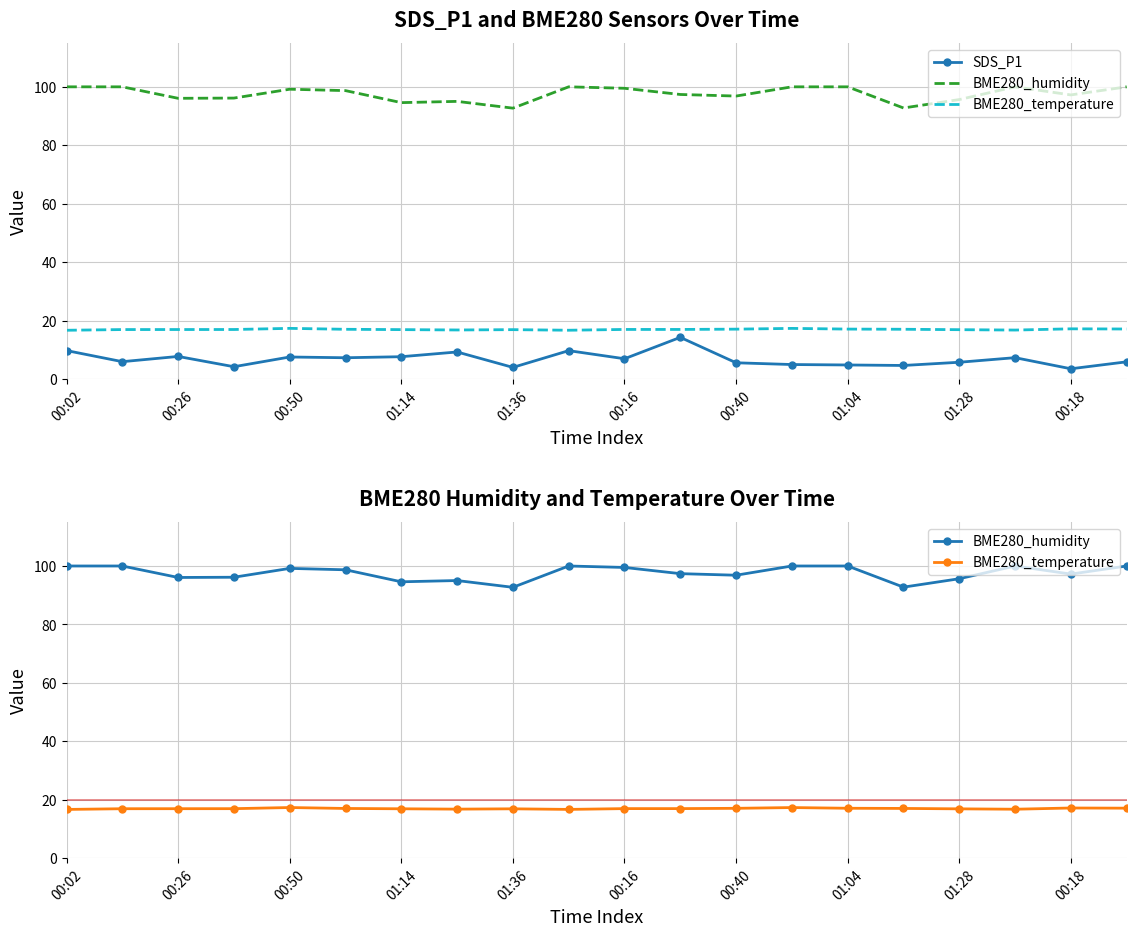

How many lines are shown in the chart?

3